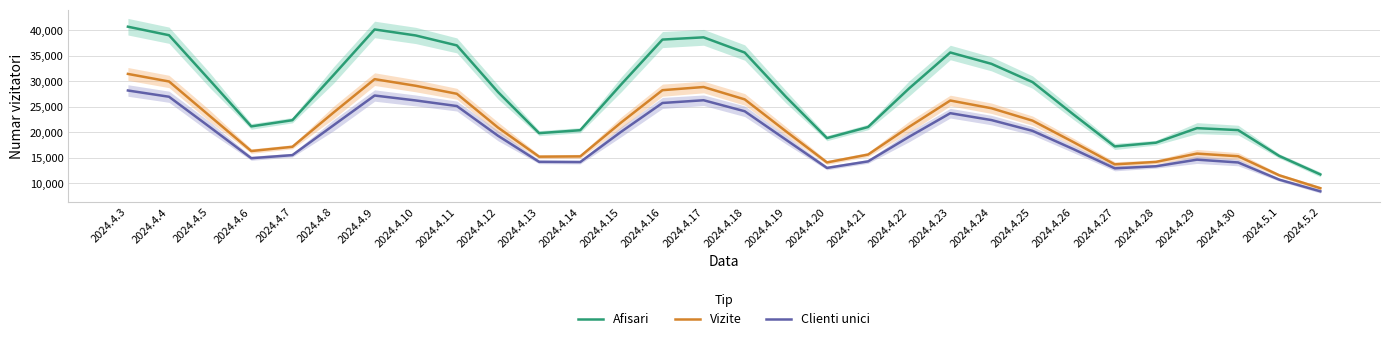

At which category is the sum across all series the highest?

2024.4.3